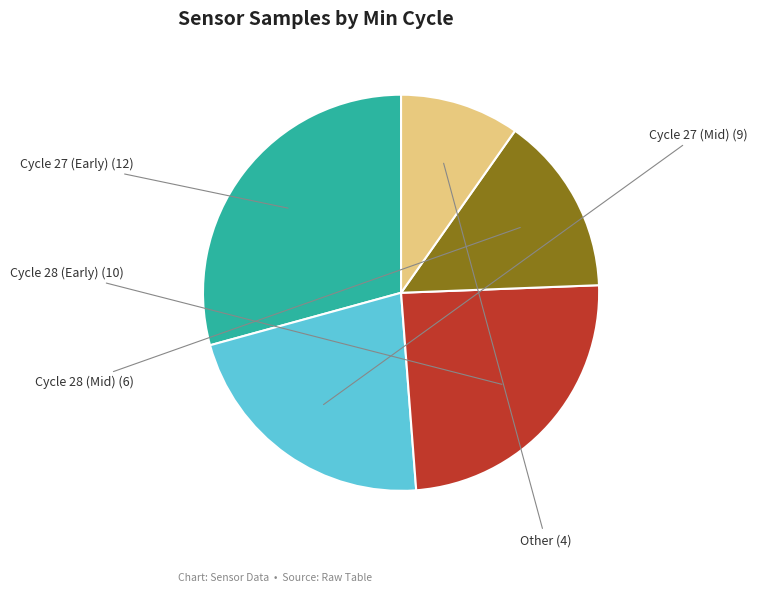

Is there a majority slice in this chart?

No